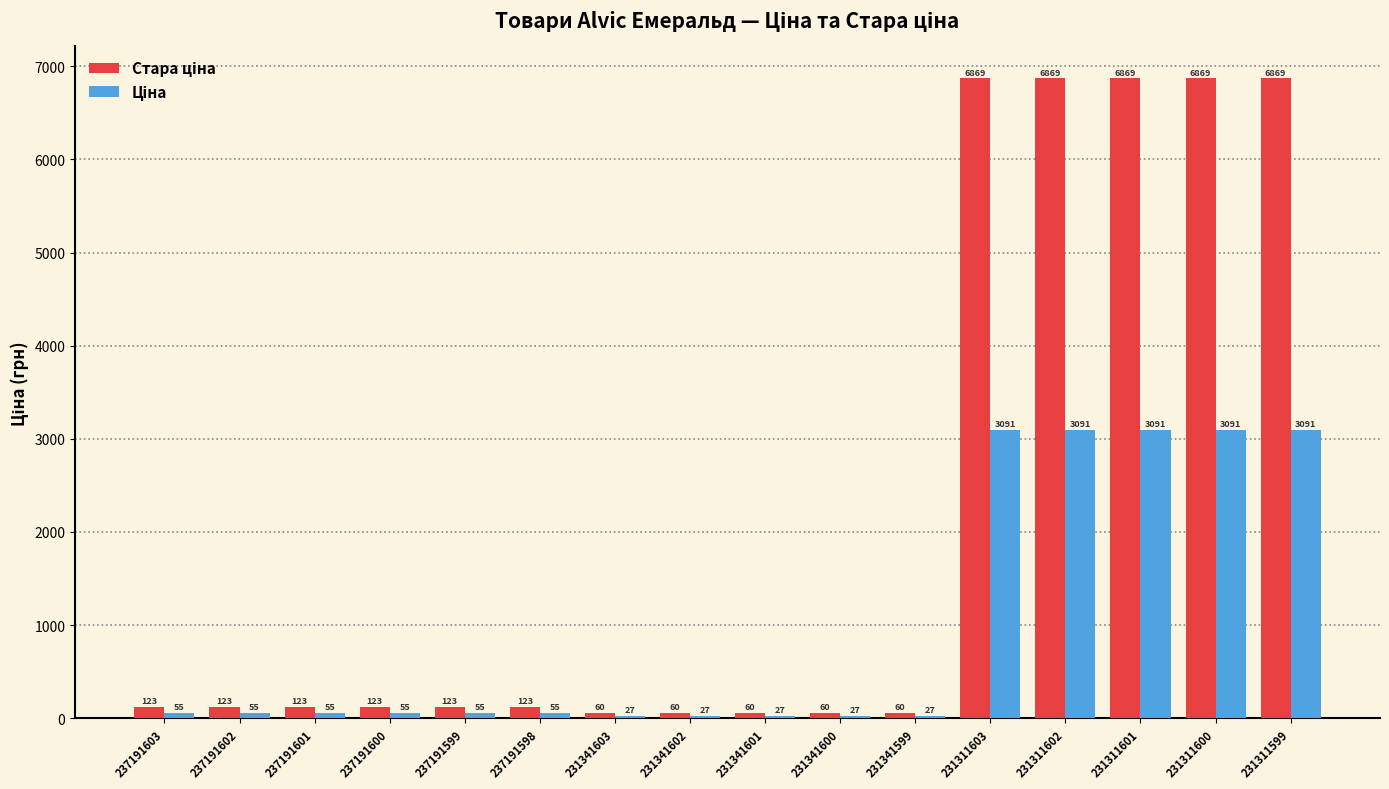

What is the maximum value shown in the chart?

6869.4